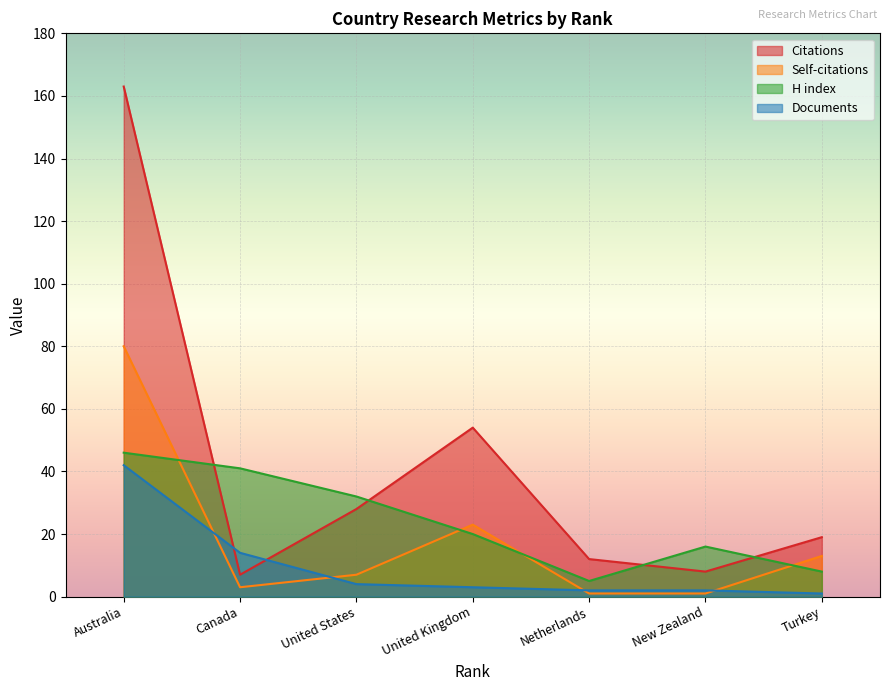

True or false: Self-citations and Citations intersect in this chart.

False